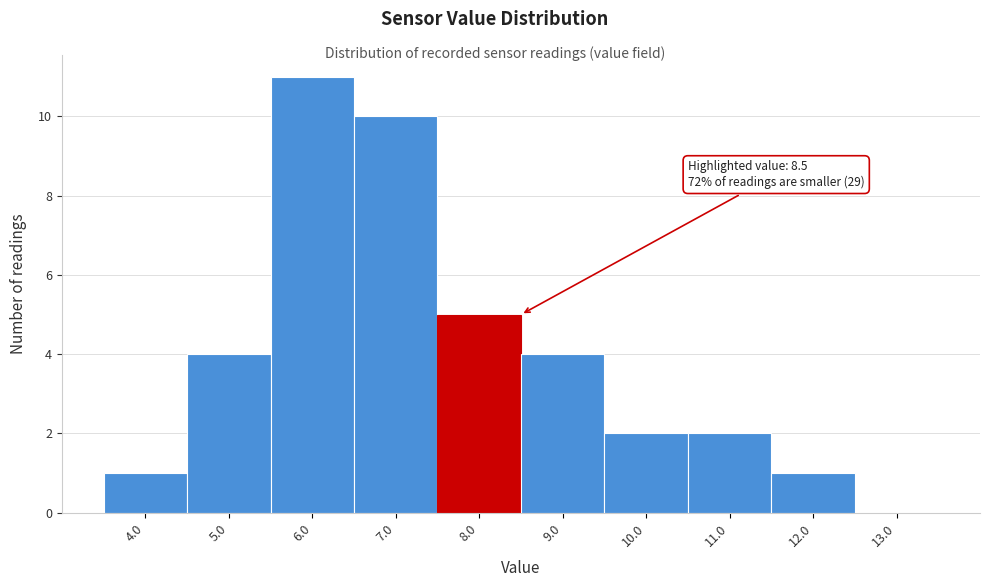

Reading left to right, list all the values displayed in this chart.

4.0=1	5.0=4	6.0=11	7.0=10	8.0=5	9.0=4	10.0=2	11.0=2	12.0=1	13.0=0